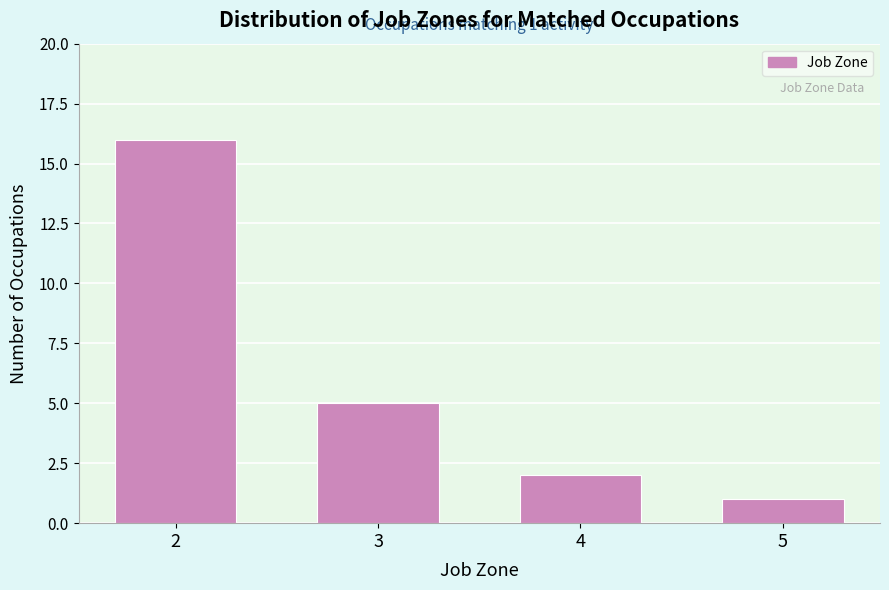

Reading left to right, what are all the values shown in this chart?

2=16	3=5	4=2	5=1